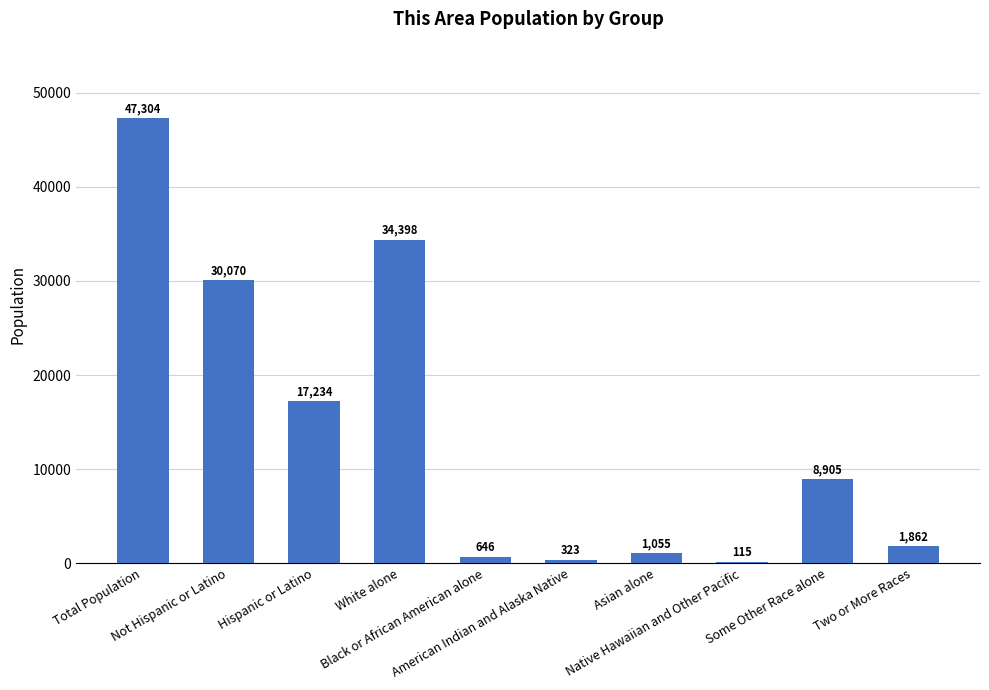

What is the average value?

14191